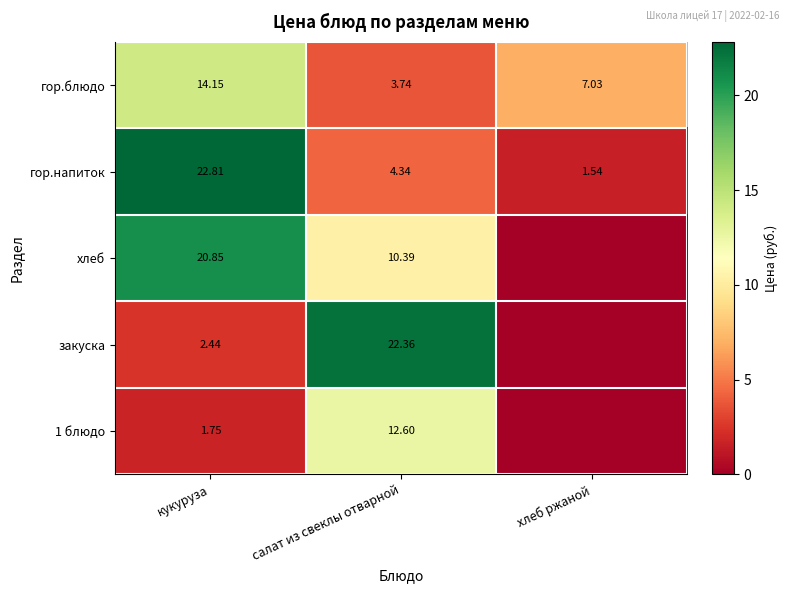

Count the number of data series in this chart.

5